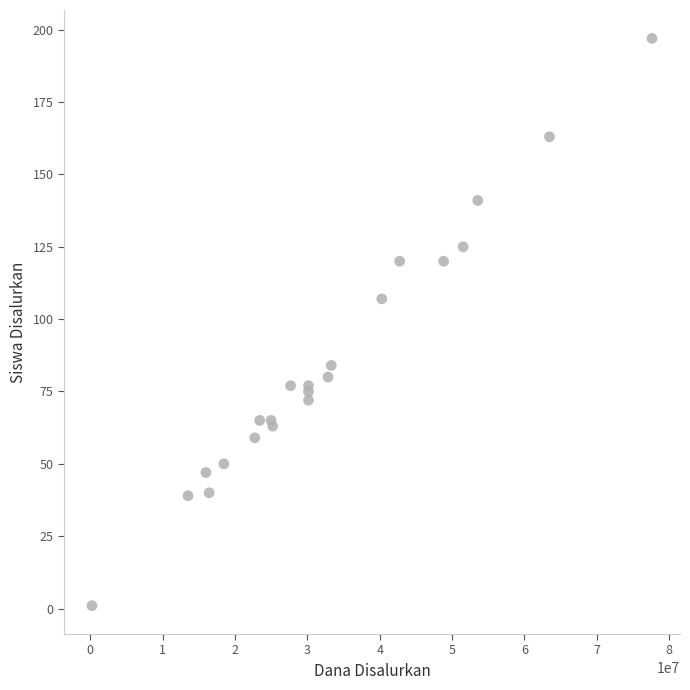

What Y value in the scatter plot is closest to 99?

107